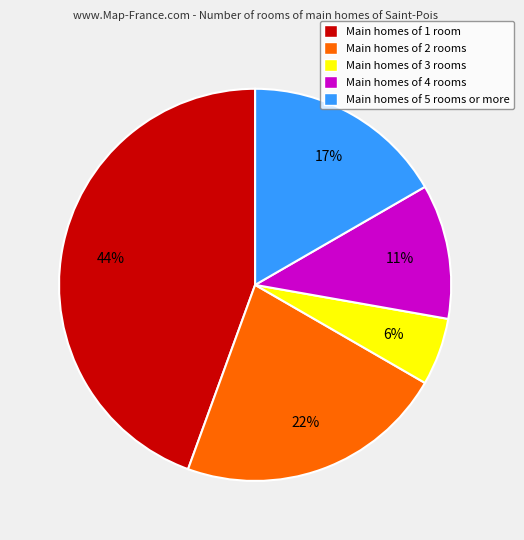

Which slice is the largest?

Main homes of 1 room